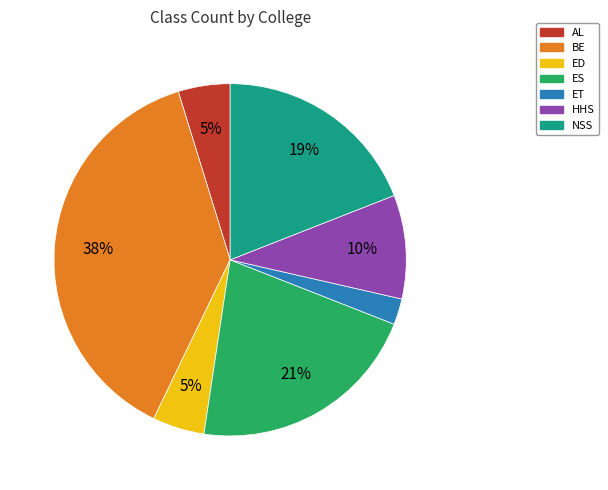

Combined, do NSS and HHS account for over 50%?

No